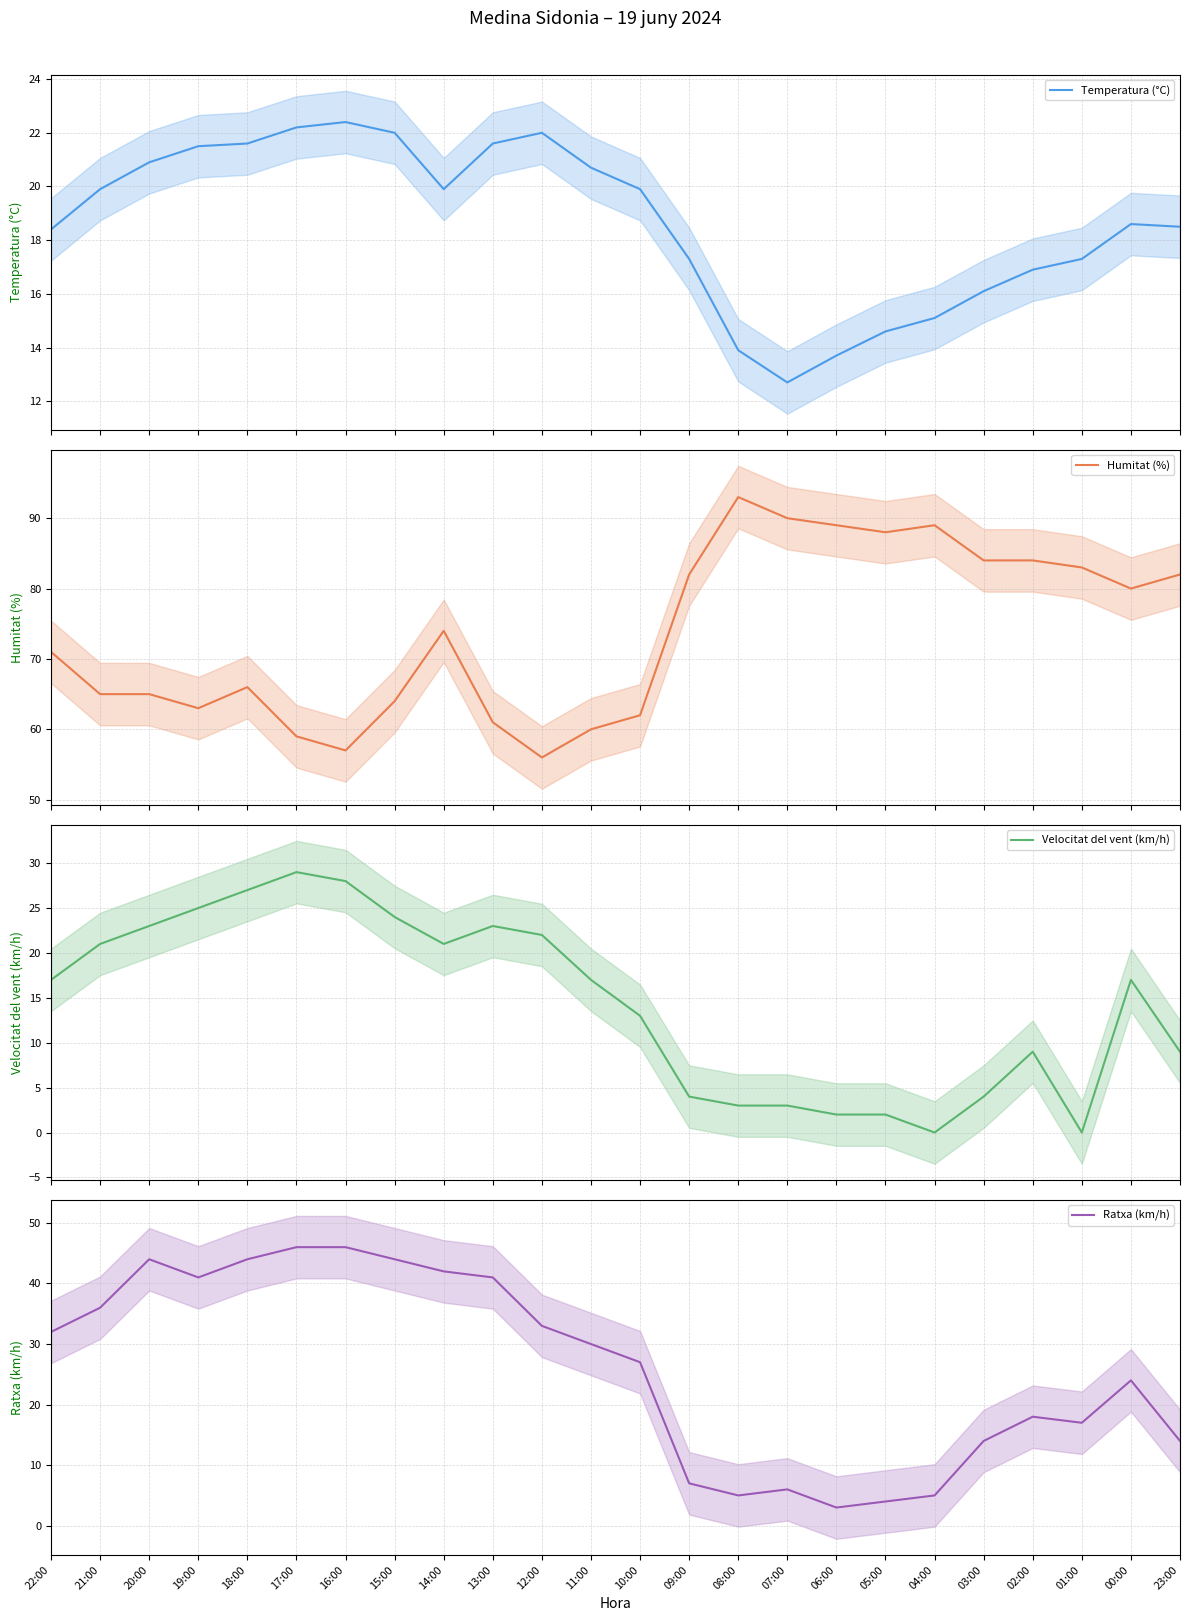

The value of Humitat (%) at 18:00 is 90.0. True or false?

False